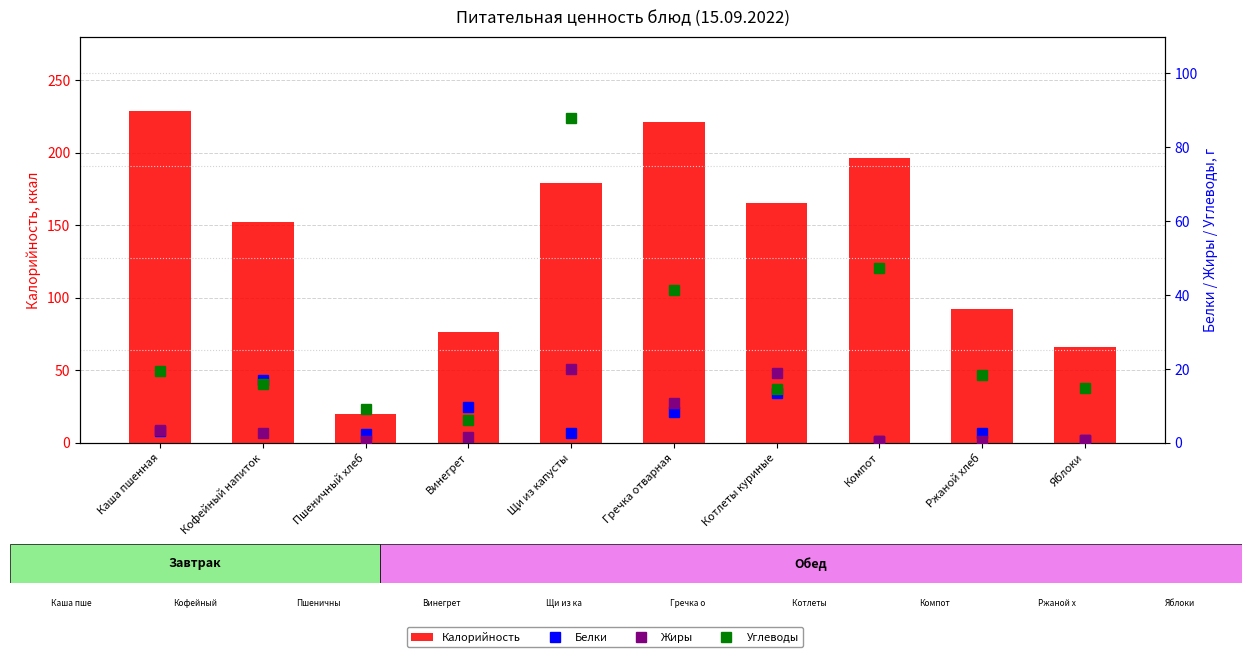

What is the spread (max minus min) of values at Гречка отварная?

212.7